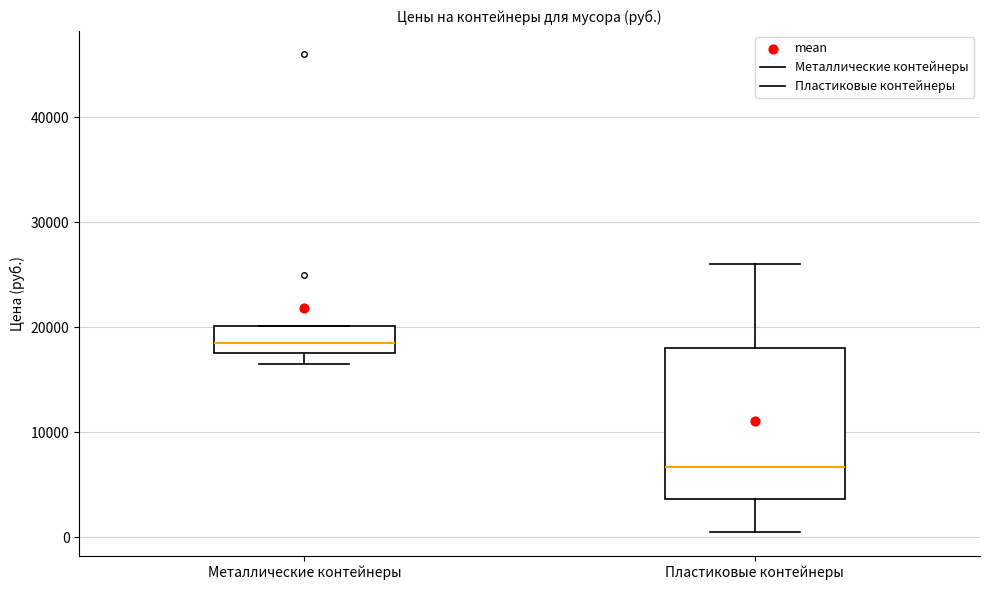

Reading left to right, transcribe this box plot: for each box, give where its median line is, the range the box spans, and where its two whiskers end, as read against the y-axis. The values are not printed on the chart, so give them approximately, as read against the axis.

Металлические контейнеры: median 19000, box 18000 to 20000, whiskers 17000 to 20000
Пластиковые контейнеры: median 7000, box 4000 to 18000, whiskers 1000 to 26000